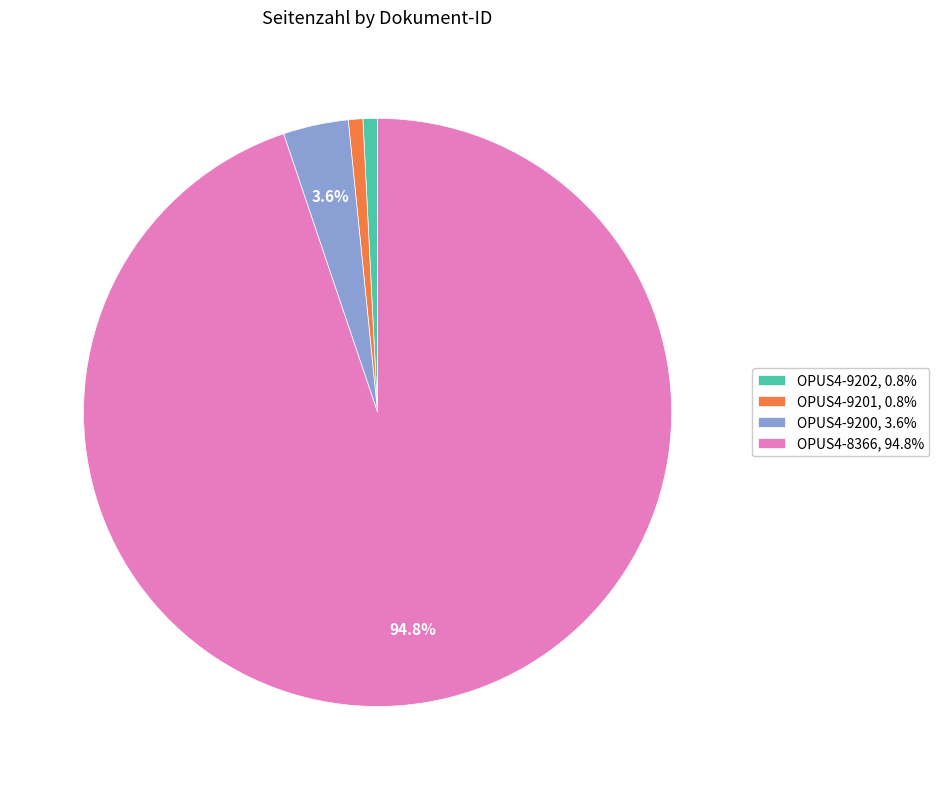

Is the sum of OPUS4-9200 and OPUS4-8366 greater than half?

Yes